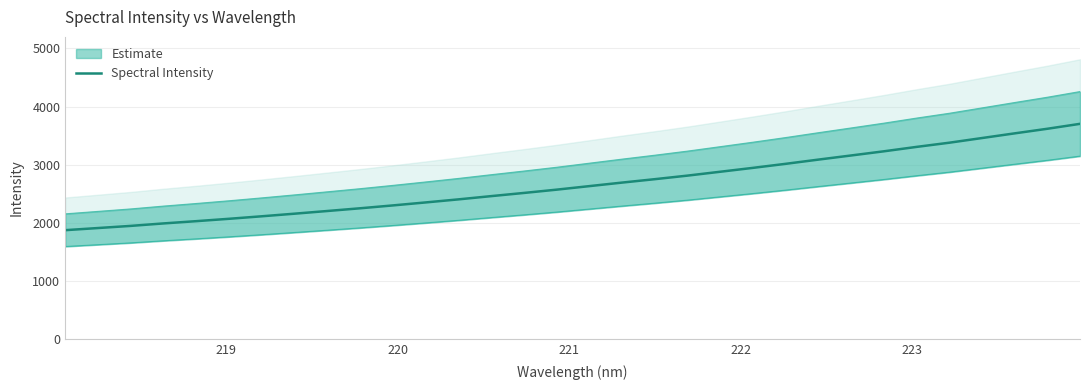

What is the difference between the maximum and minimum values?

1829.9